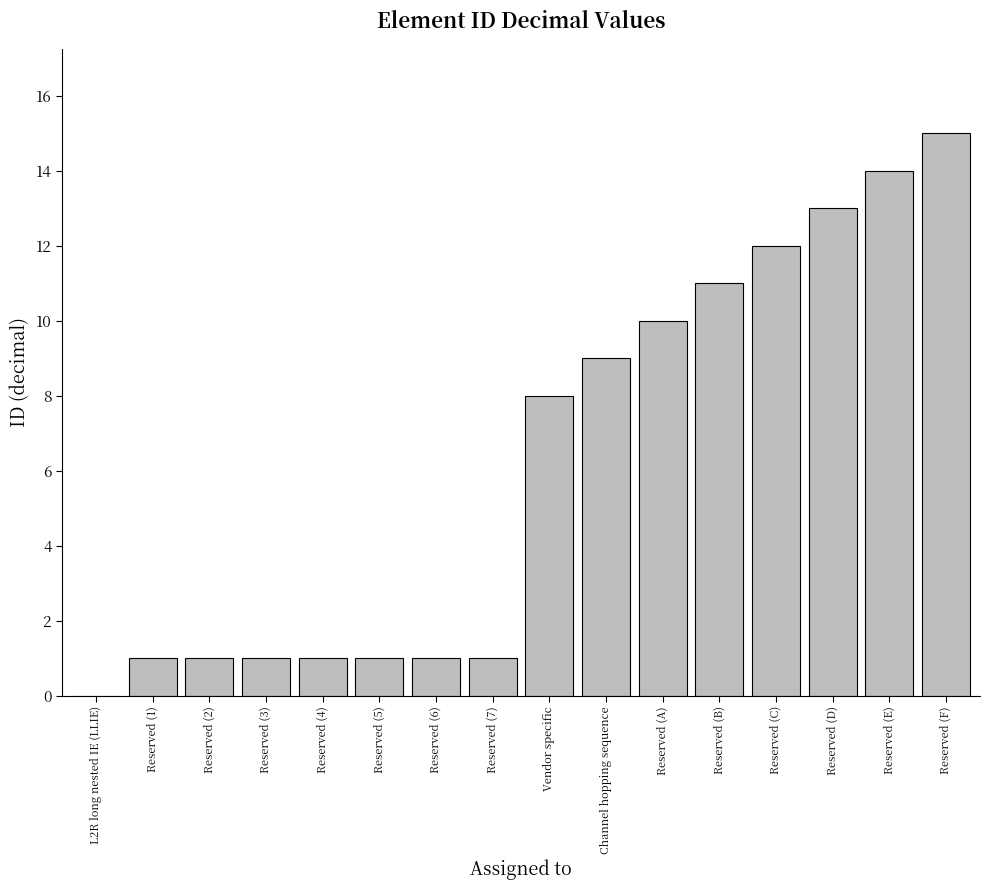

Which category has the highest value across all series?

Reserved (F)